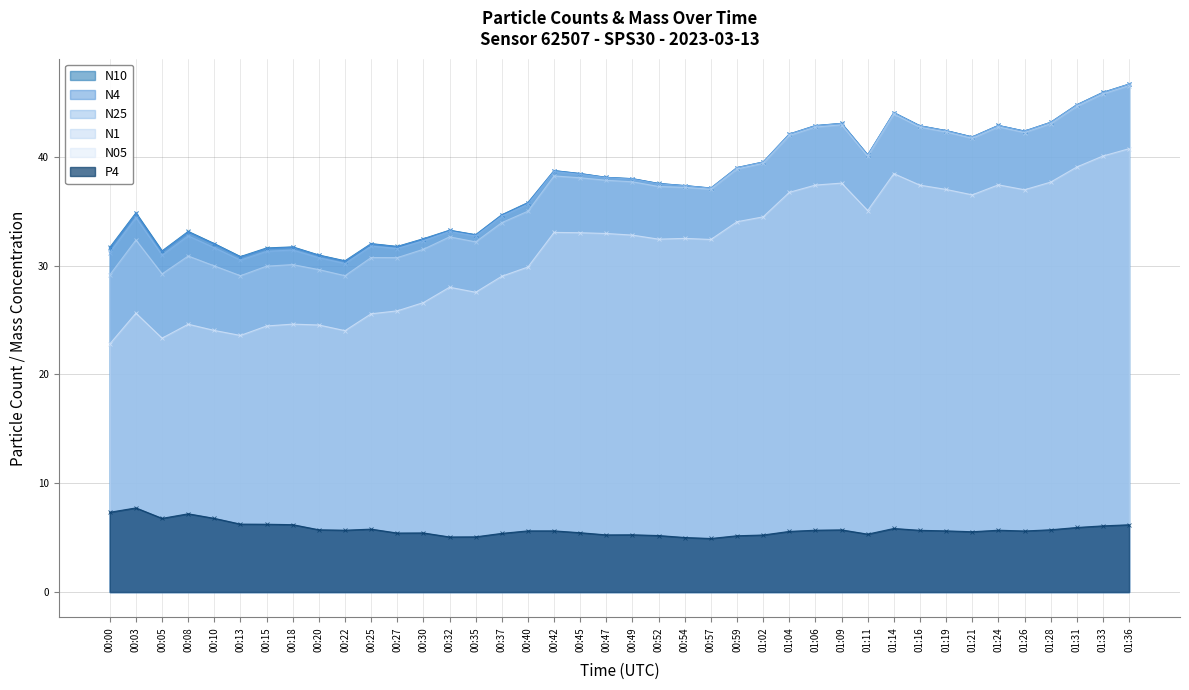

Is it true that P4 equals 5.7 at 00:20?

True